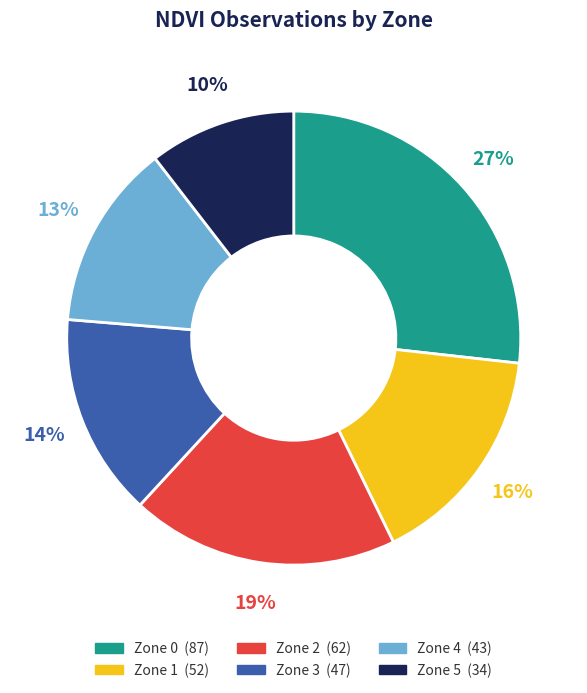

To the nearest percent, what is the difference between the Zone 5 and Zone 4 slice percentages?

3%